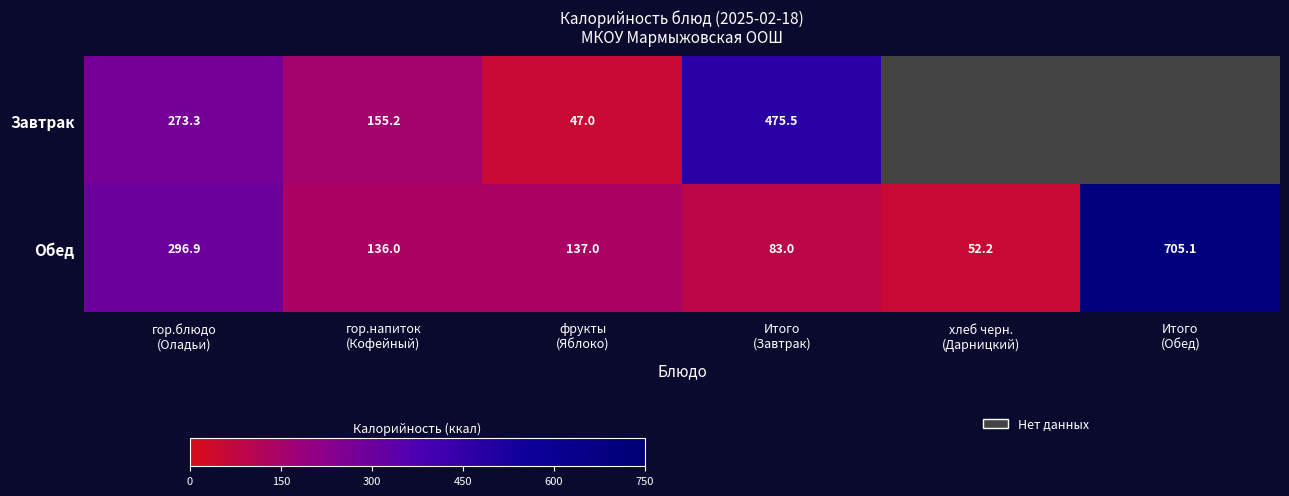

Where does the Завтрак series first go above 475?

Итого (Завтрак)